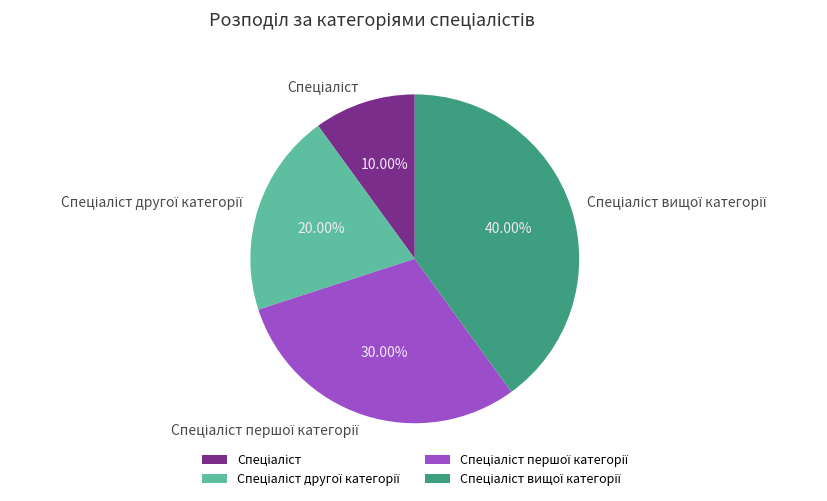

Is there a majority slice in this chart?

No